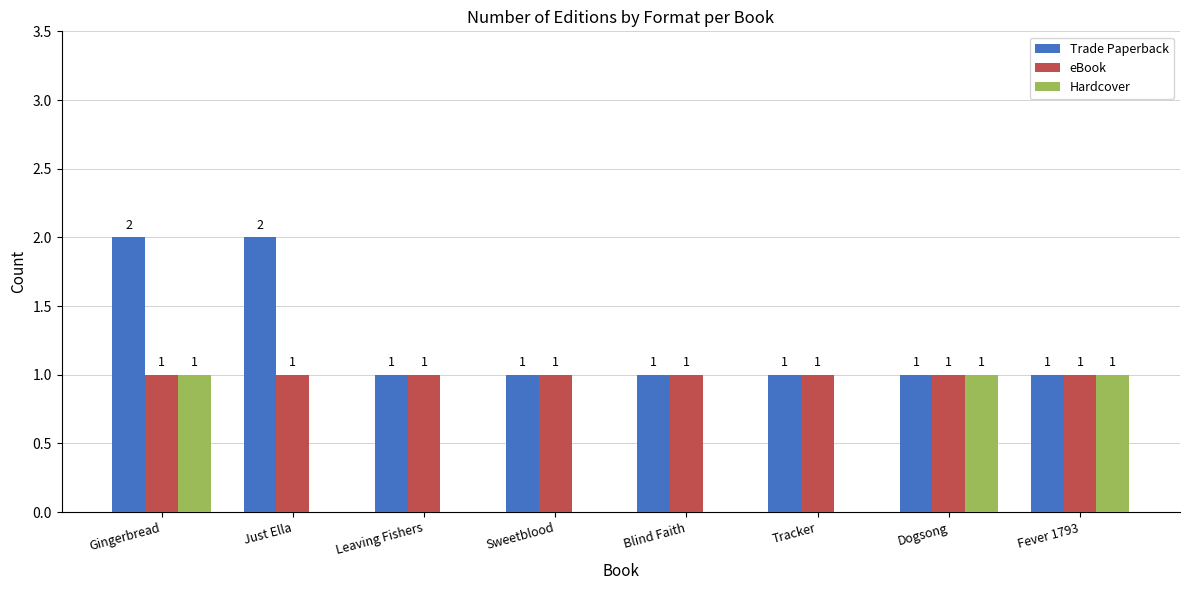

What is the average value of the eBook series?

1